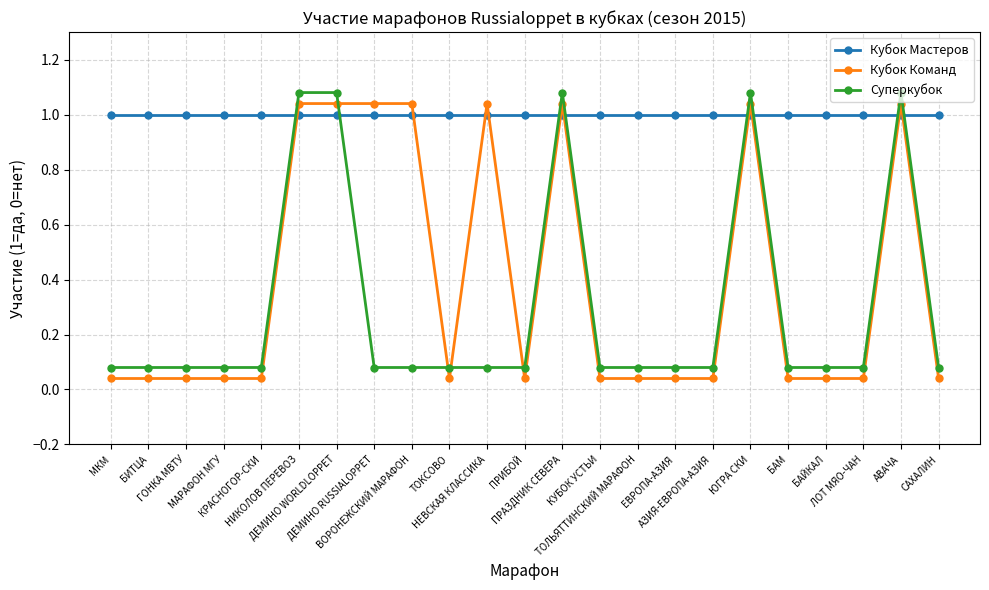

How many times do Суперкубок and Кубок Команд cross each other?

4